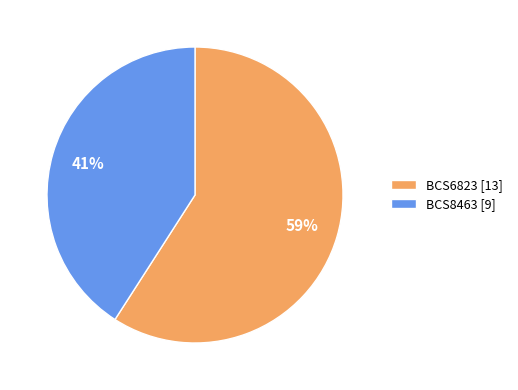

What is the largest slice in the pie chart?

BCS6823